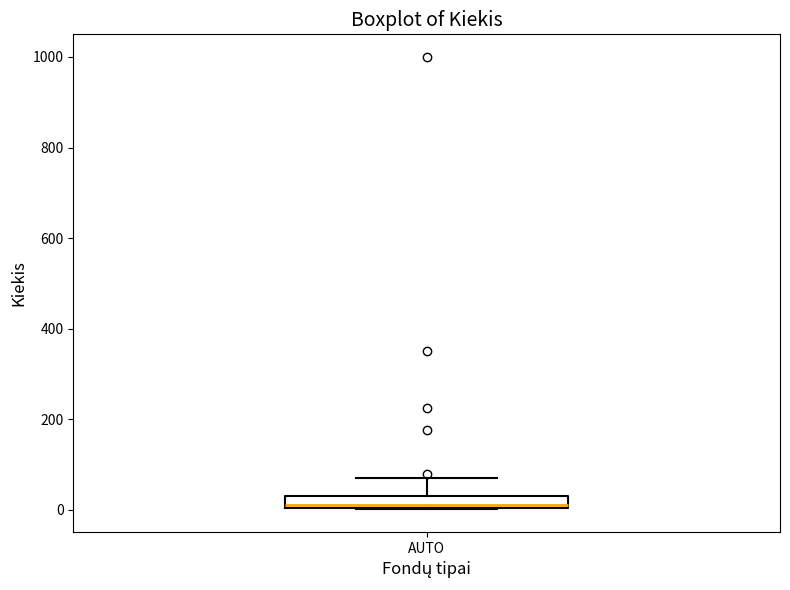

Where is the upper edge of the box for AUTO on the y-axis? The values are not printed on the chart, so give them approximately, as read against the axis.

40